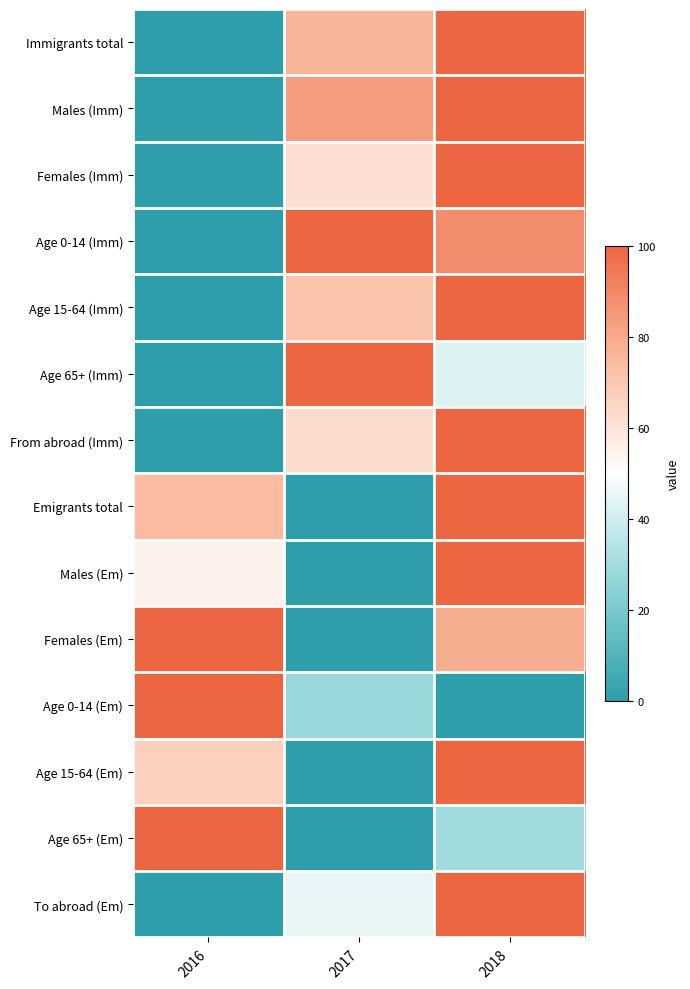

Reading left to right, extract all data points from this chart.

Immigrants total: 2016=0.0	2017=76.3	2018=100.0
Males (Imm): 2016=0.0	2017=83.2	2018=100.0
Females (Imm): 2016=0.0	2017=61.5	2018=100.0
Age 0-14 (Imm): 2016=0.0	2017=100.0	2018=88.5
Age 15-64 (Imm): 2016=0.0	2017=71.5	2018=100.0
Age 65+ (Imm): 2016=0.0	2017=100.0	2018=42.9
From abroad (Imm): 2016=0.0	2017=63.2	2018=100.0
Emigrants total: 2016=74.5	2017=0.0	2018=100.0
Males (Em): 2016=55.0	2017=0.0	2018=100.0
Females (Em): 2016=100.0	2017=0.0	2018=78.8
Age 0-14 (Em): 2016=100.0	2017=27.8	2018=0.0
Age 15-64 (Em): 2016=66.4	2017=0.0	2018=100.0
Age 65+ (Em): 2016=100.0	2017=0.0	2018=30.0
To abroad (Em): 2016=0.0	2017=45.2	2018=100.0